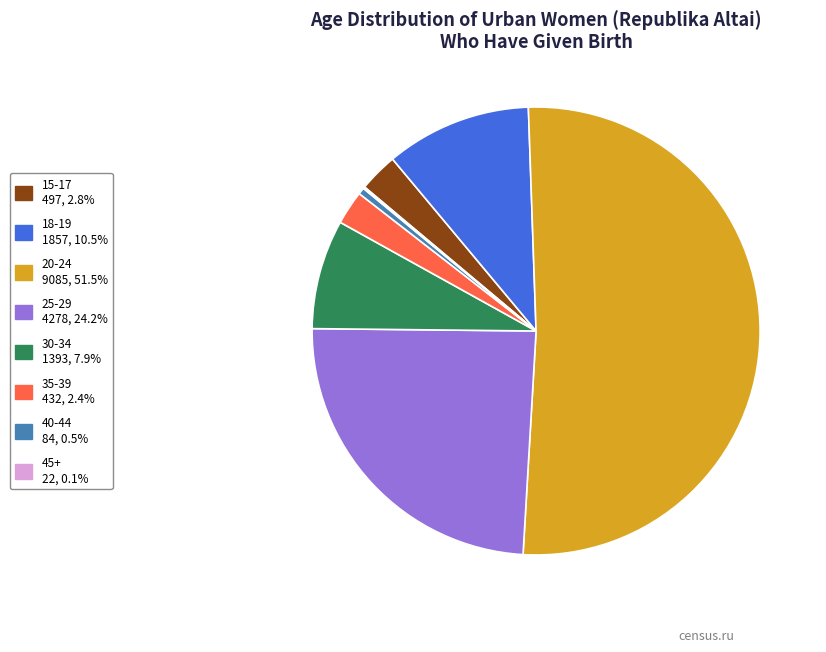

Which category has the biggest portion of the pie?

20-24